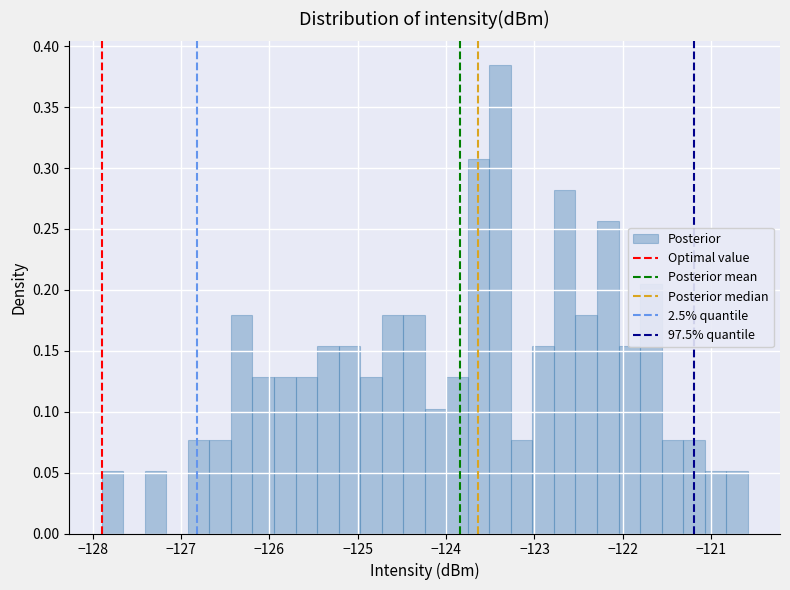

Read against the x-axis, roughly where is the centre of the tallest bar?

-123.4